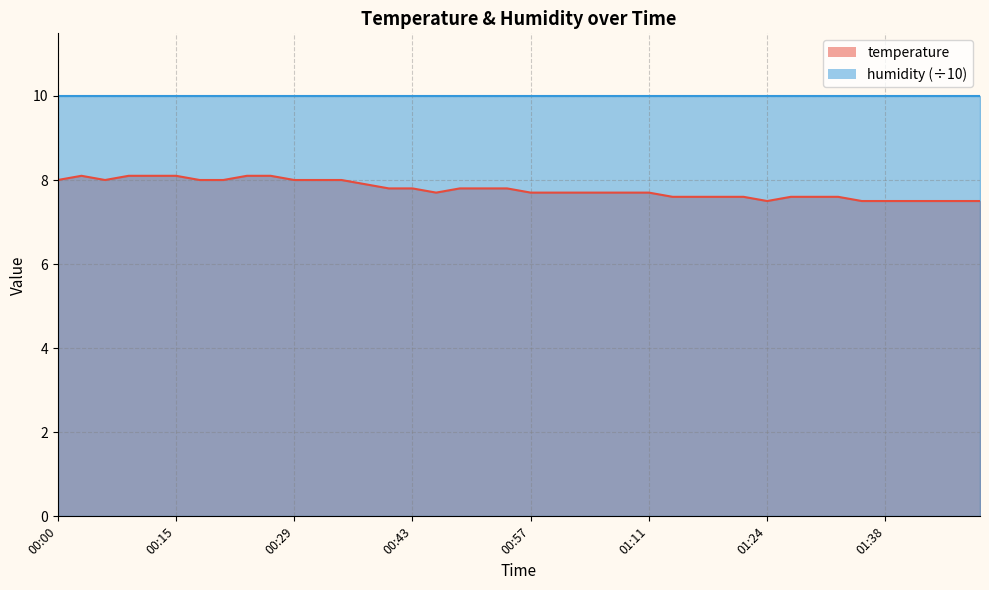

What is the change in value from 00:34 to 01:38?

-0.5